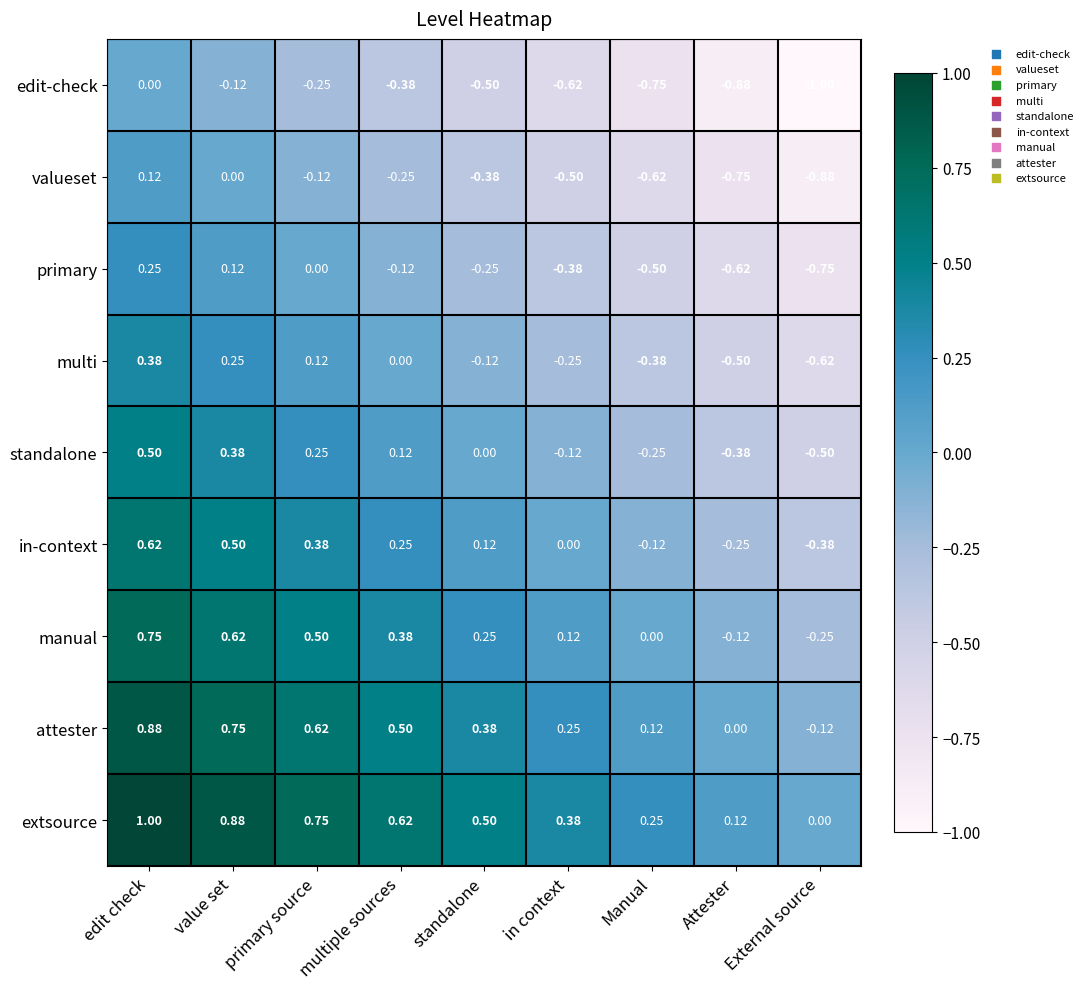

At which category does the chart reach its peak across all series?

edit check